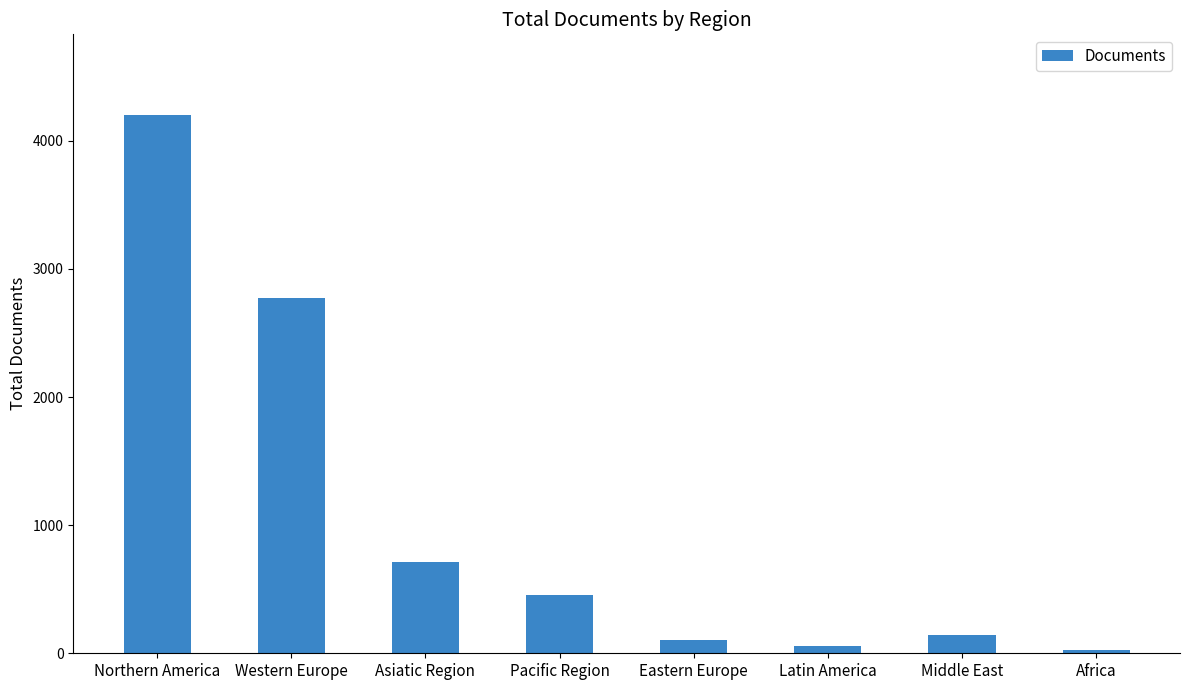

What is the ratio of the value at Northern America to the value at Eastern Europe?

40.4